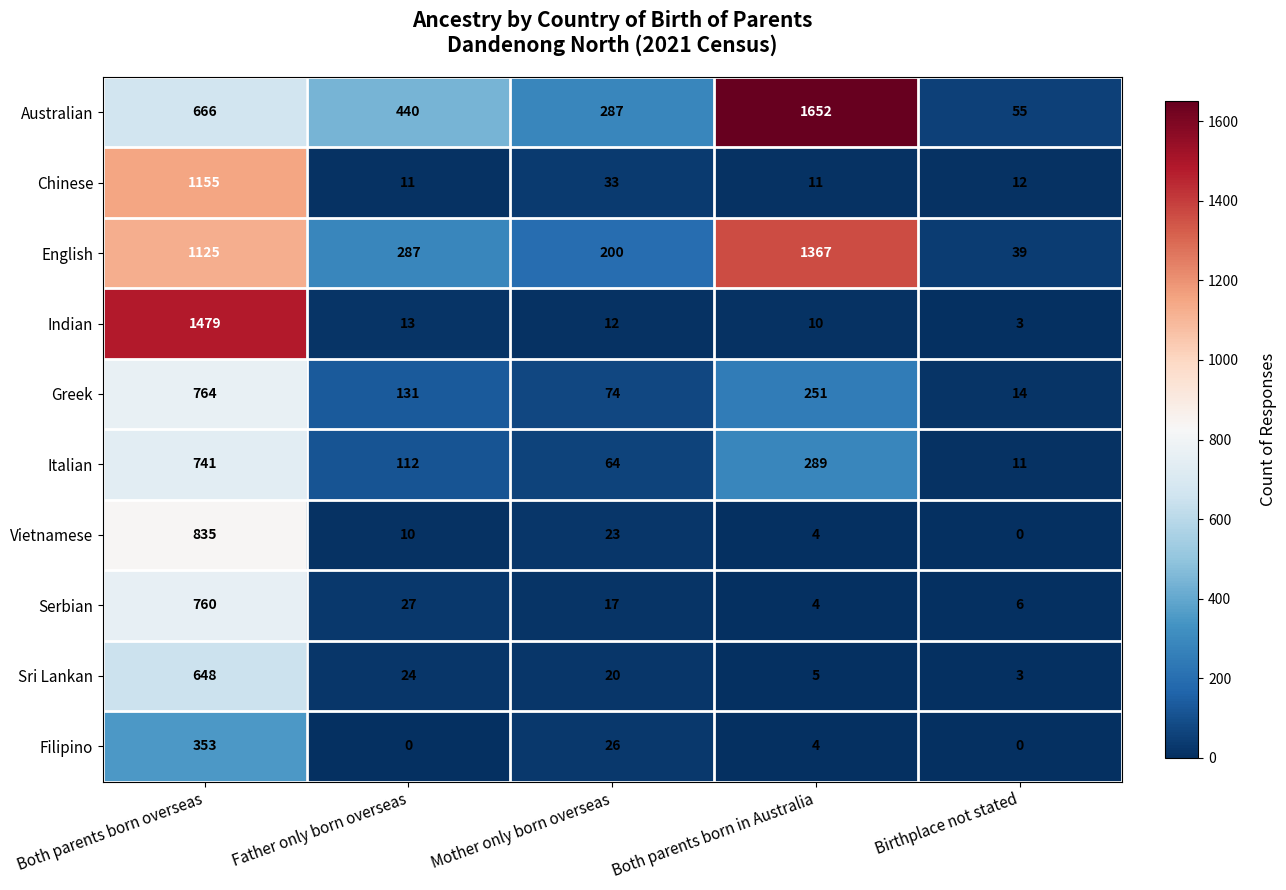

What is the difference between the highest and lowest values at Mother only born overseas?

275